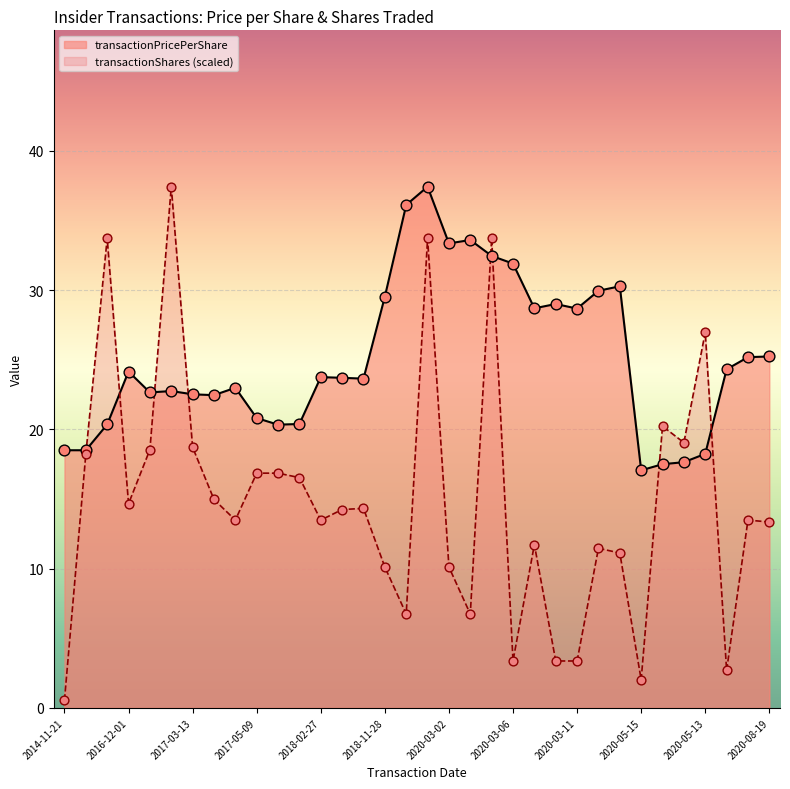

What are all the series names shown in the legend?

transactionPricePerShare, transactionShares (scaled)